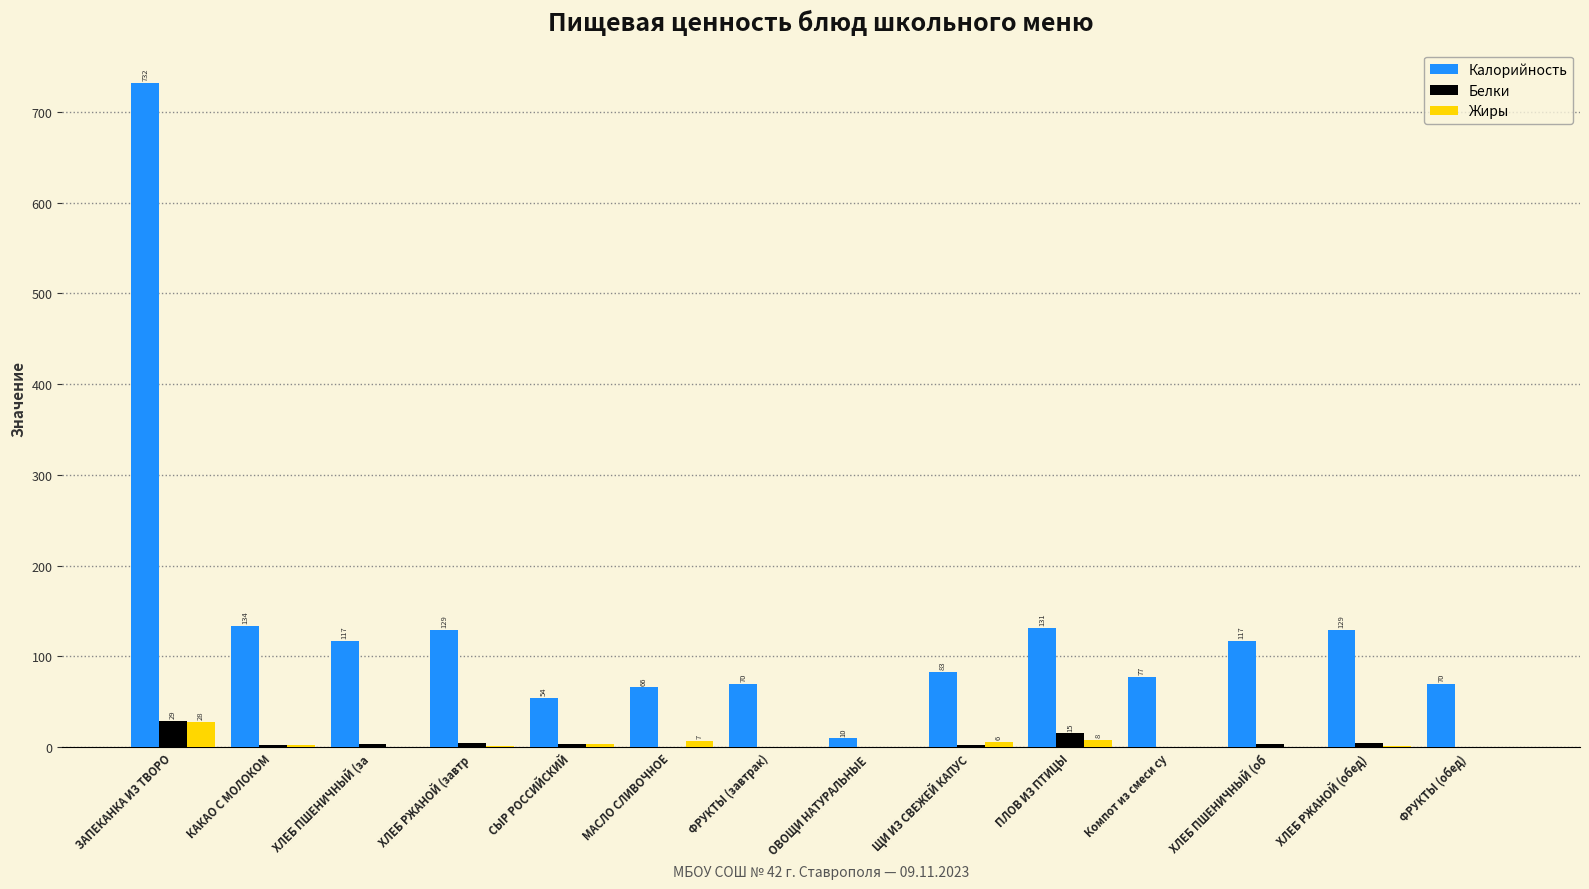

What is the maximum value for Жиры?

27.6